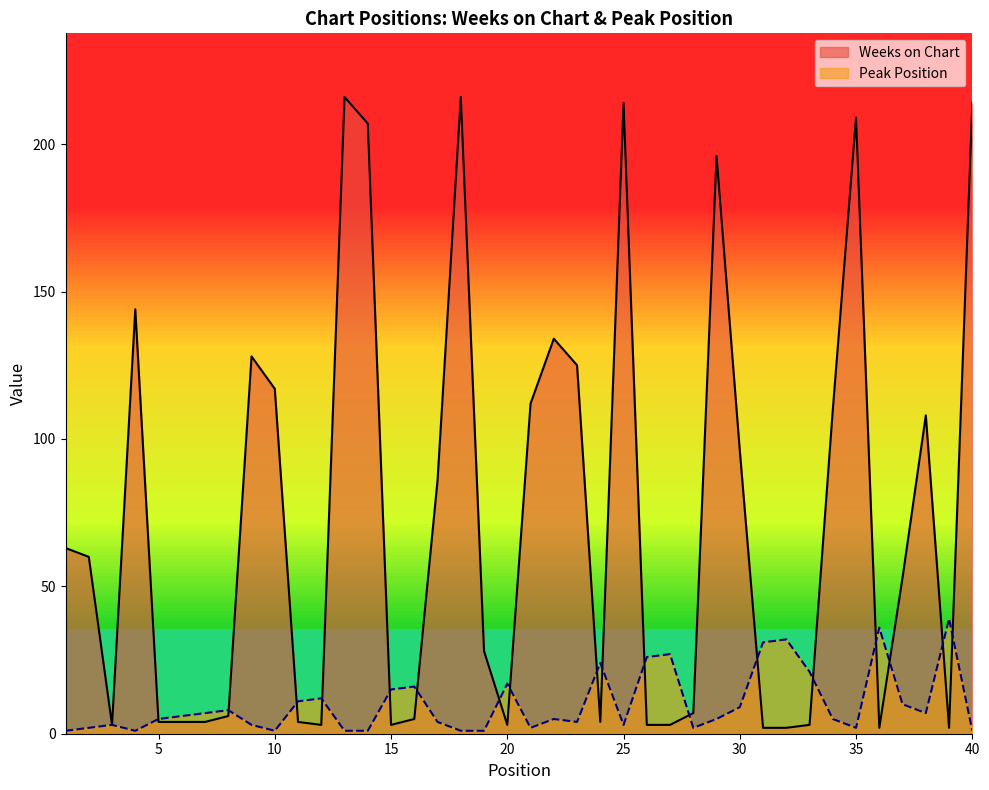

True or false: Peak Position has more than 2 points higher than both neighbors.

True